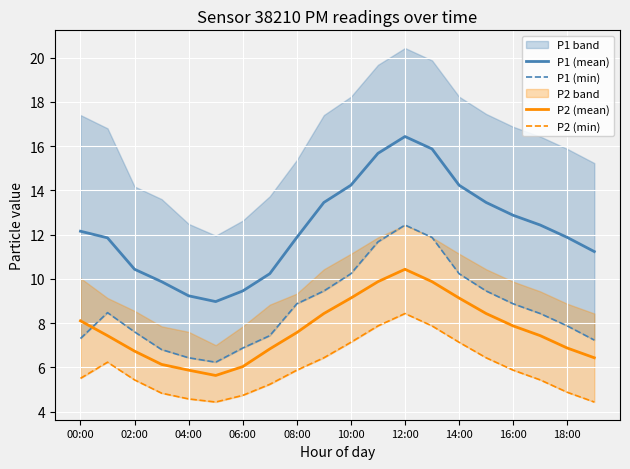

Which series has the largest total across all categories?

P1 (mean)